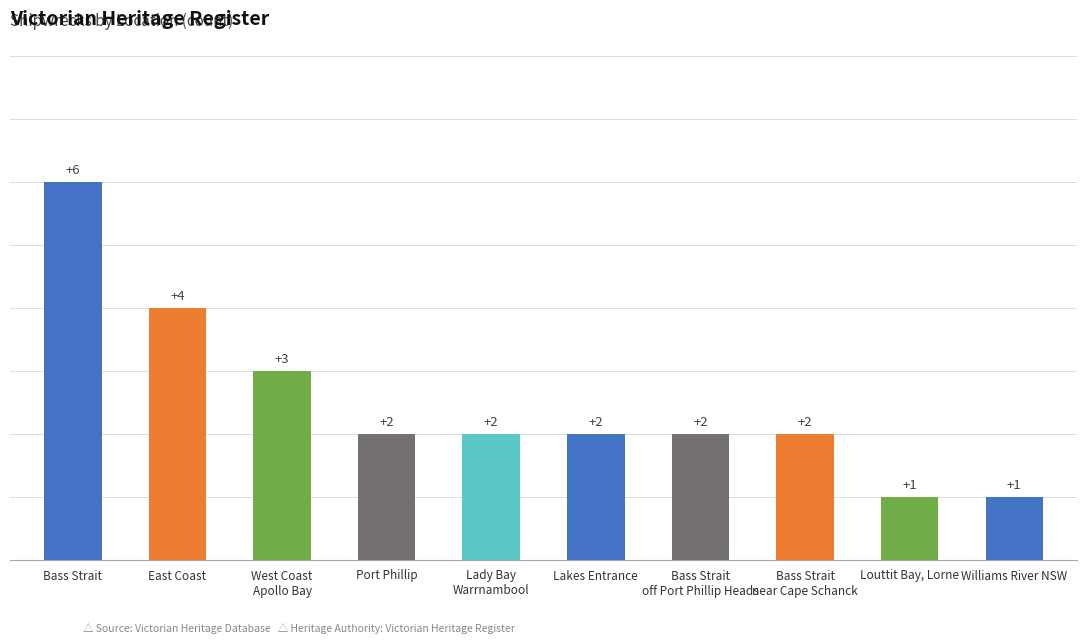

Reading right to left, extract all data points from this chart.

1	1	2	2	2	2	2	3	4	6